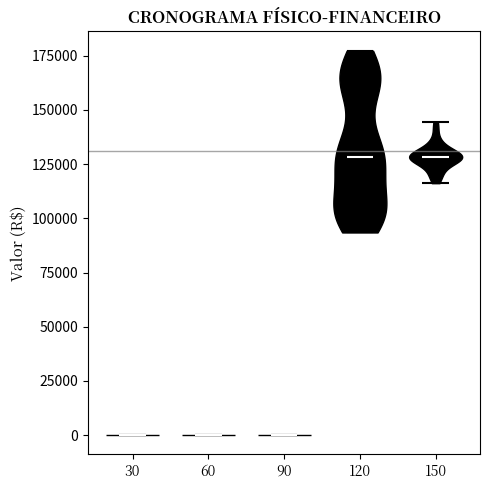

Where does the median line of the violin at x = 30 sit on the y-axis? The values are not printed on the chart, so give them approximately, as read against the axis.

0